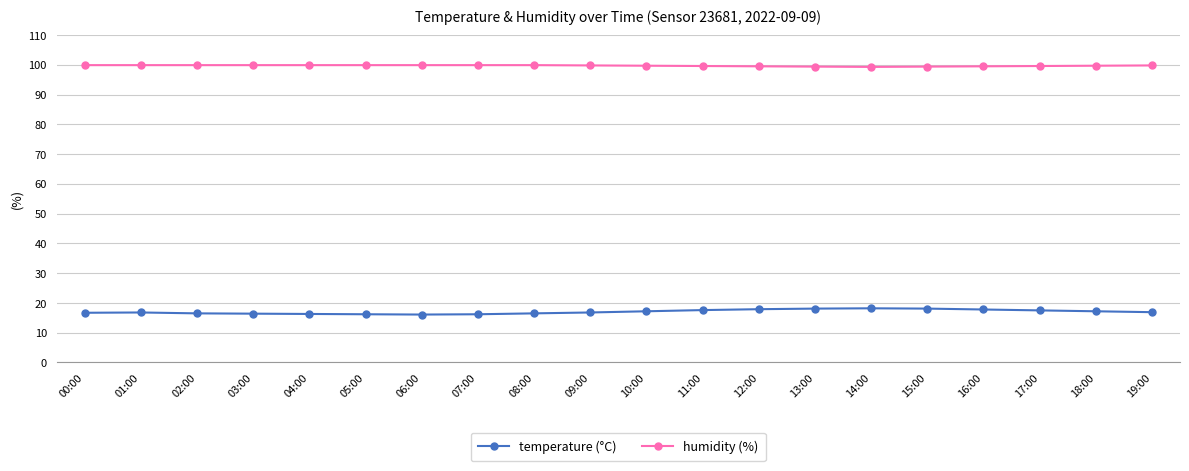

Is it true that humidity (%) equals 99.9 at 01:00?

True